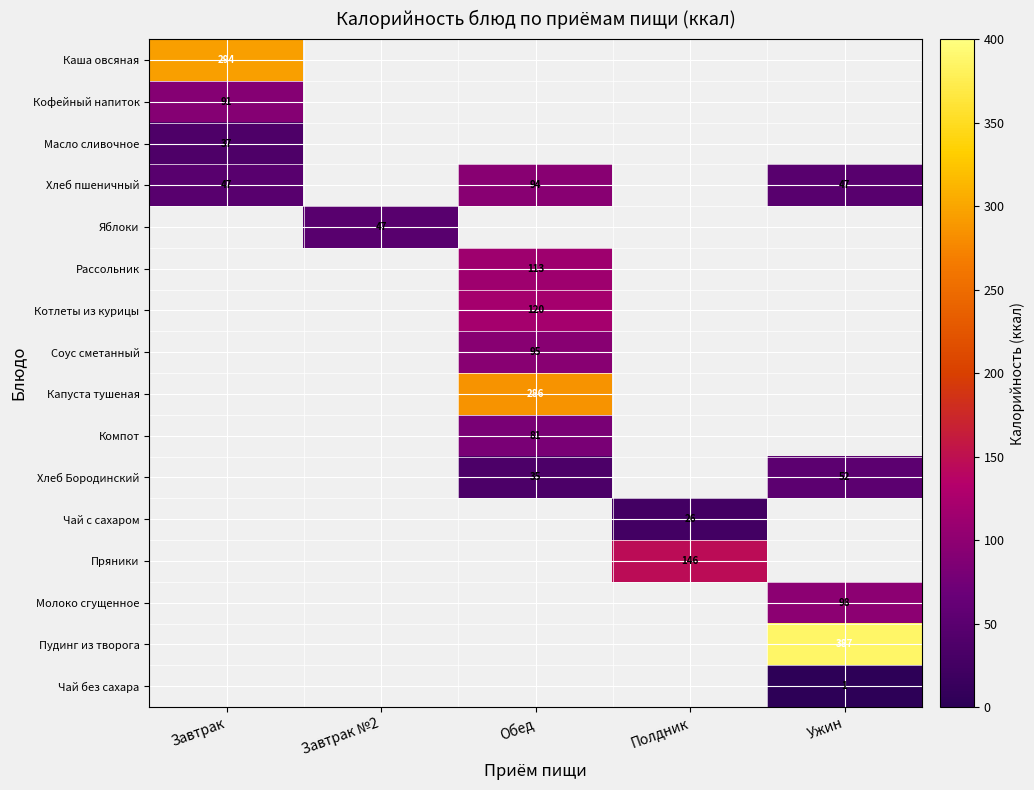

How many series are shown in this chart?

16